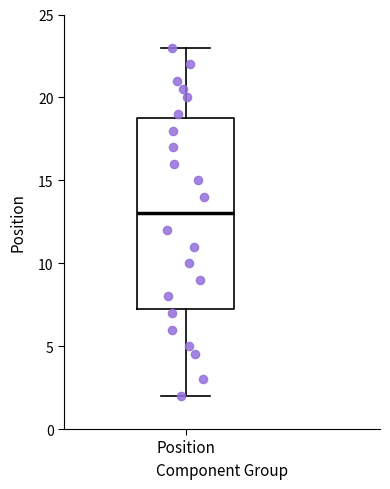

Where does the lower whisker of the box for Position end on the y-axis? The values are not printed on the chart, so give them approximately, as read against the axis.

2.0